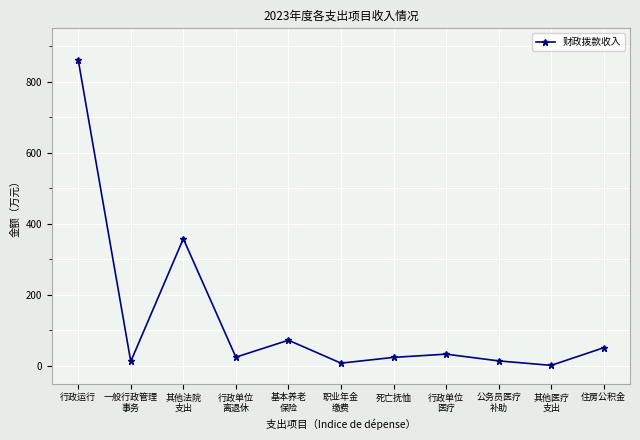

What is the maximum value shown in the chart?

861.1